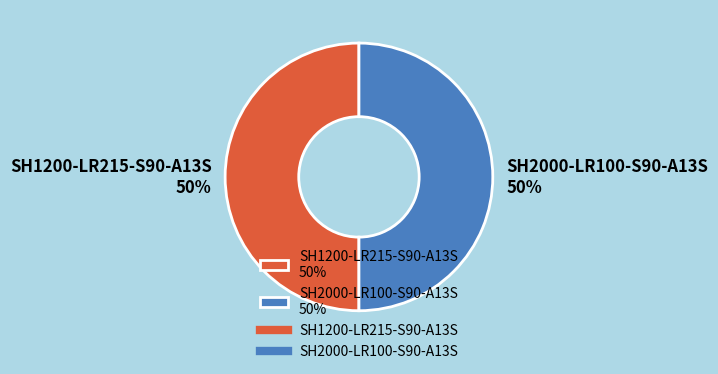

What is the ratio of the value at SH2000-LR100-S90-A13S 50% to the value at SH1200-LR215-S90-A13S 50%?

1.0